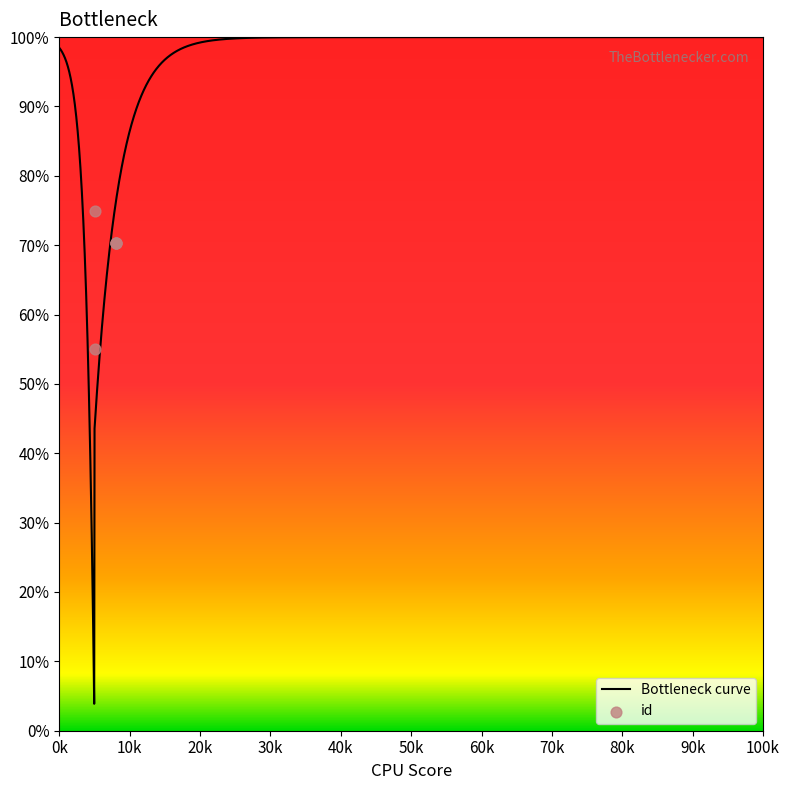

Approximately how many times larger is the value at 6261 compared to 7120?

0.8